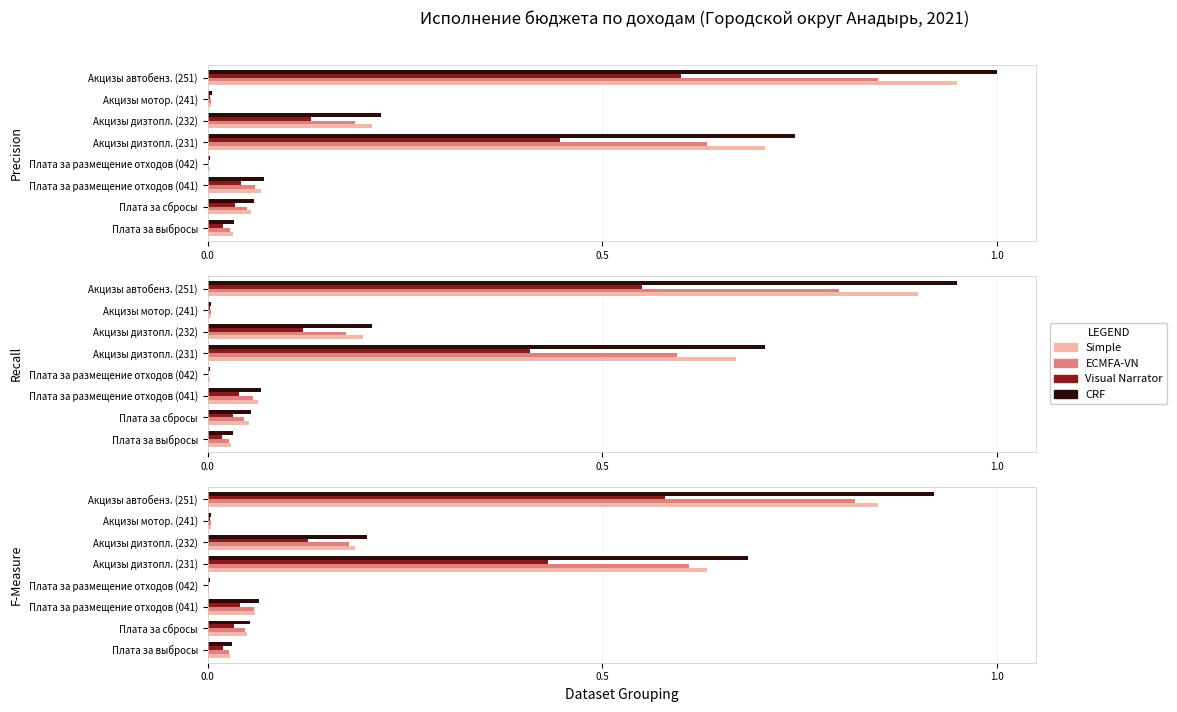

The value of Simple at Плата за выбросы is 0.0. True or false?

True